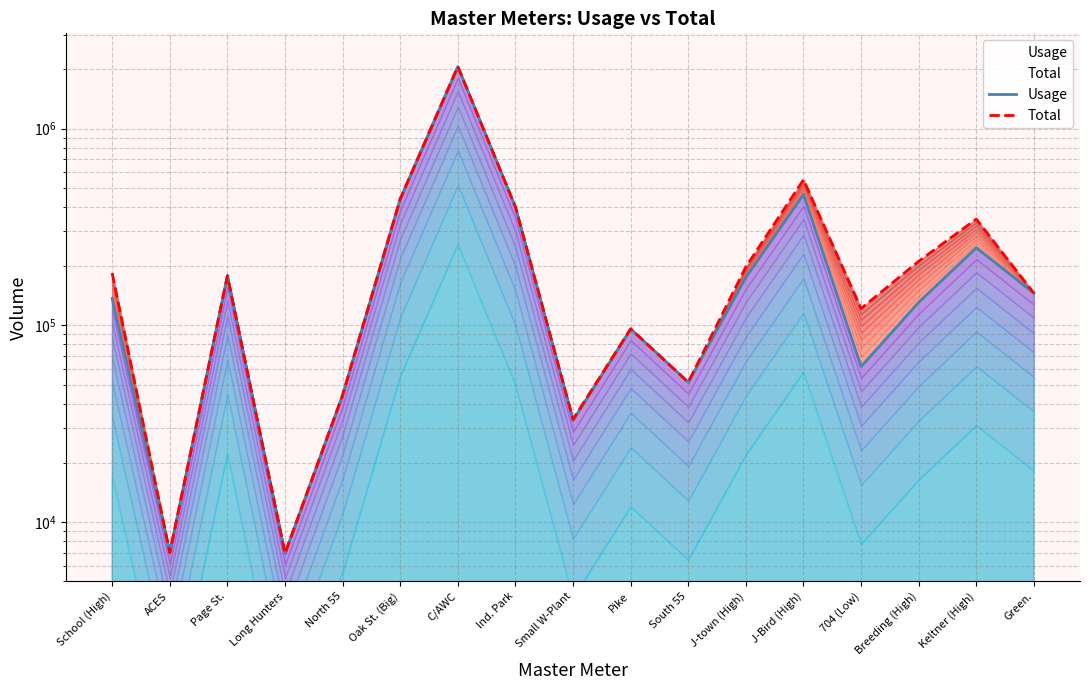

How many values in the Total series exceed 178690?

8